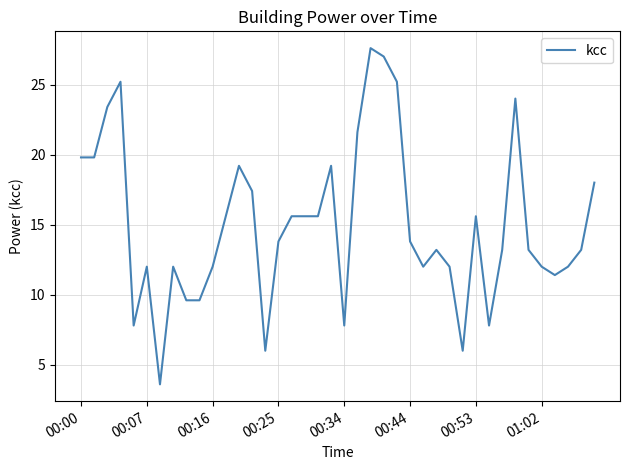

What is the smallest value displayed?

3.6